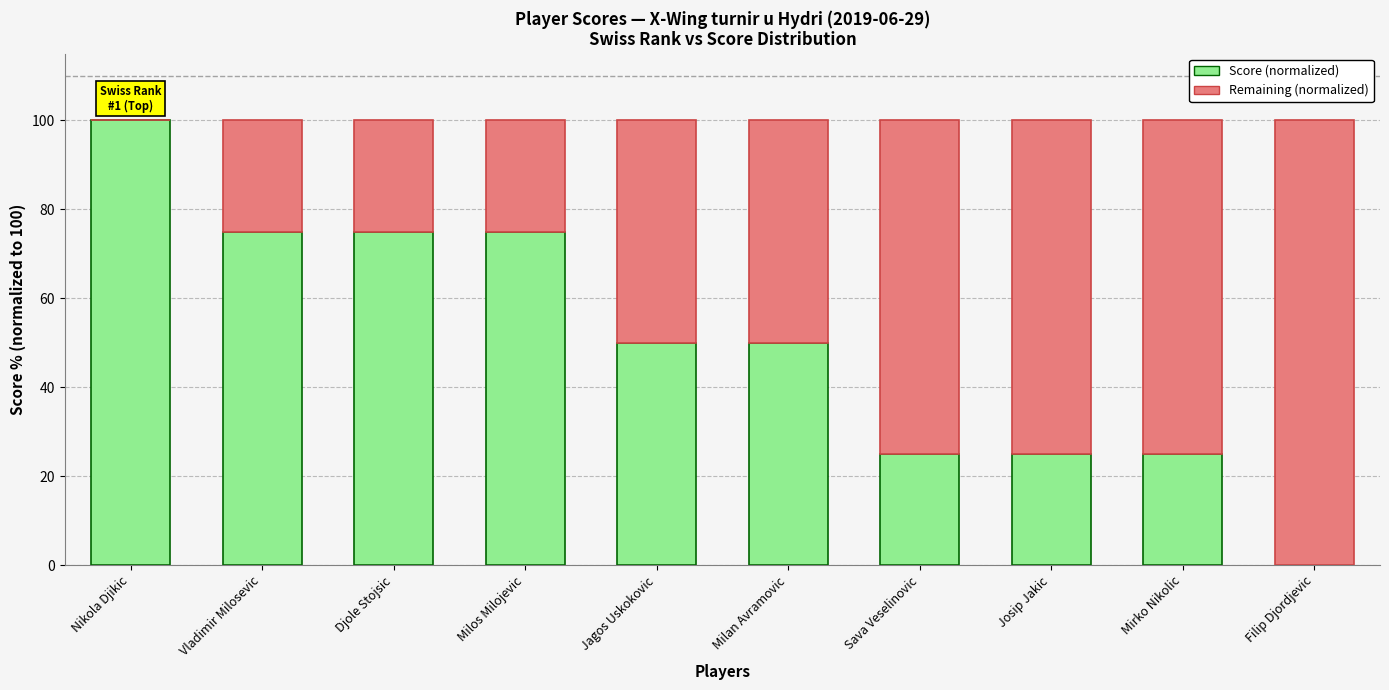

Reading left to right, transcribe the values for Score (normalized).

Nikola Djikic=100	Vladimir Milosevic=75	Djole Stojsic=75	Milos Milojevic=75	Jagos Uskokovic=50	Milan Avramovic=50	Sava Veselinovic=25	Josip Jakic=25	Mirko Nikolic=25	Filip Djordjevic=0